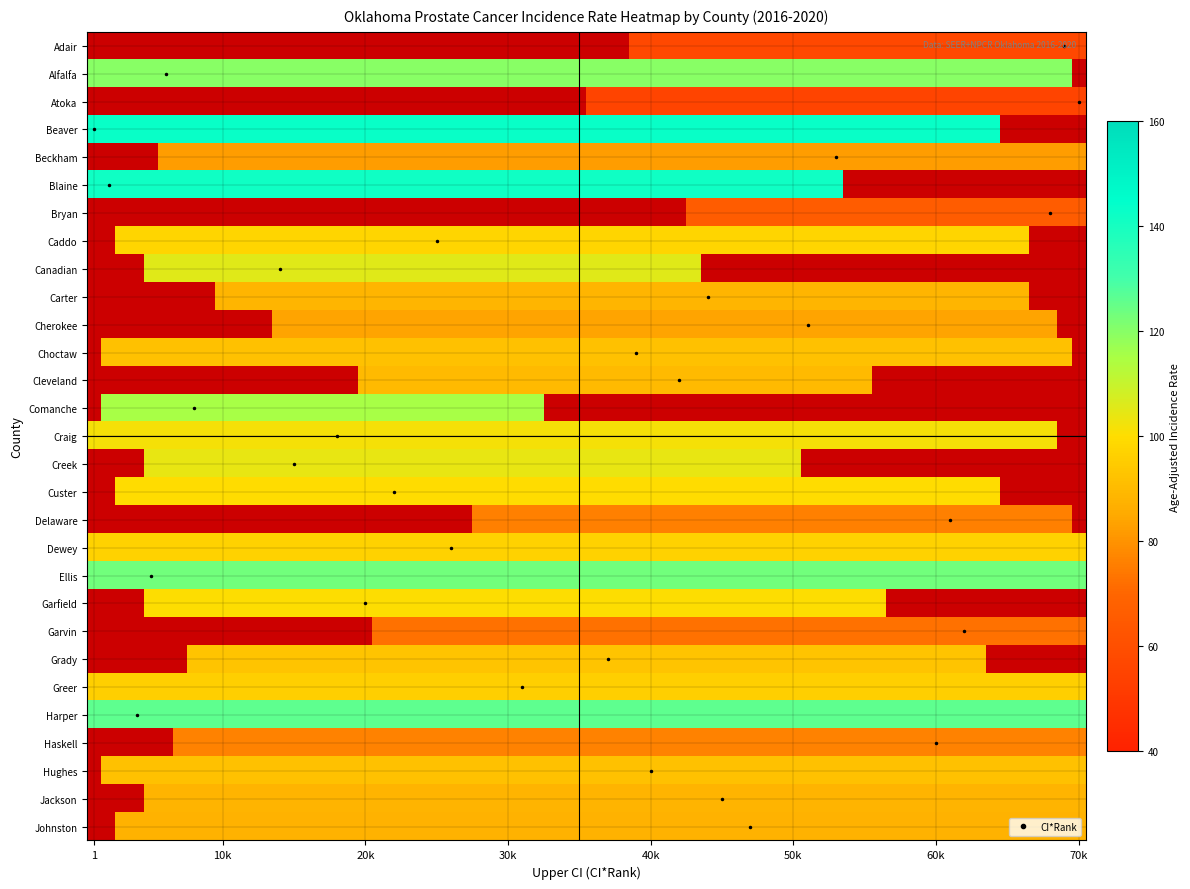

Reading left to right, extract all data points from this chart.

ci_rank: ci_rank=69.0	lower_ci_rank=6.0	upper_ci_rank=70.0	rate=1.0	4=53.0	5=2.0	6=68.0	7=25.0	8=14.0	9=44.0	10=51.0	11=39.0	12=42.0	13=8.0	14=18.0	15=15.0	16=22.0	17=61.0	18=26.0	19=5.0	20=20.0	21=62.0	22=37.0	23=31.0	24=4.0	25=60.0	26=40.0	27=45.0	28=47.0
lower_ci_rank: ci_rank=39.0	lower_ci_rank=1.0	upper_ci_rank=36.0	rate=1.0	4=6.0	5=1.0	6=43.0	7=3.0	8=5.0	9=10.0	10=14.0	11=2.0	12=20.0	13=2.0	14=1.0	15=5.0	16=3.0	17=28.0	18=1.0	19=1.0	20=5.0	21=21.0	22=8.0	23=1.0	24=1.0	25=7.0	26=2.0	27=5.0	28=3.0
upper_ci_rank: ci_rank=70.0	lower_ci_rank=69.0	upper_ci_rank=70.0	rate=64.0	4=70.0	5=53.0	6=70.0	7=66.0	8=43.0	9=66.0	10=68.0	11=69.0	12=55.0	13=32.0	14=68.0	15=50.0	16=64.0	17=69.0	18=70.0	19=70.0	20=56.0	21=70.0	22=63.0	23=70.0	24=70.0	25=70.0	26=70.0	27=70.0	28=70.0
rate: ci_rank=57.1	lower_ci_rank=120.0	upper_ci_rank=55.1	rate=142.9	4=82.5	5=141.6	6=65.9	7=97.7	8=105.3	9=88.5	10=84.0	11=91.9	12=90.1	13=115.2	14=101.7	15=104.1	16=99.7	17=75.7	18=96.8	19=123.4	20=100.1	21=72.5	22=92.5	23=95.9	24=125.9	25=76.2	26=91.6	27=88.2	28=87.8